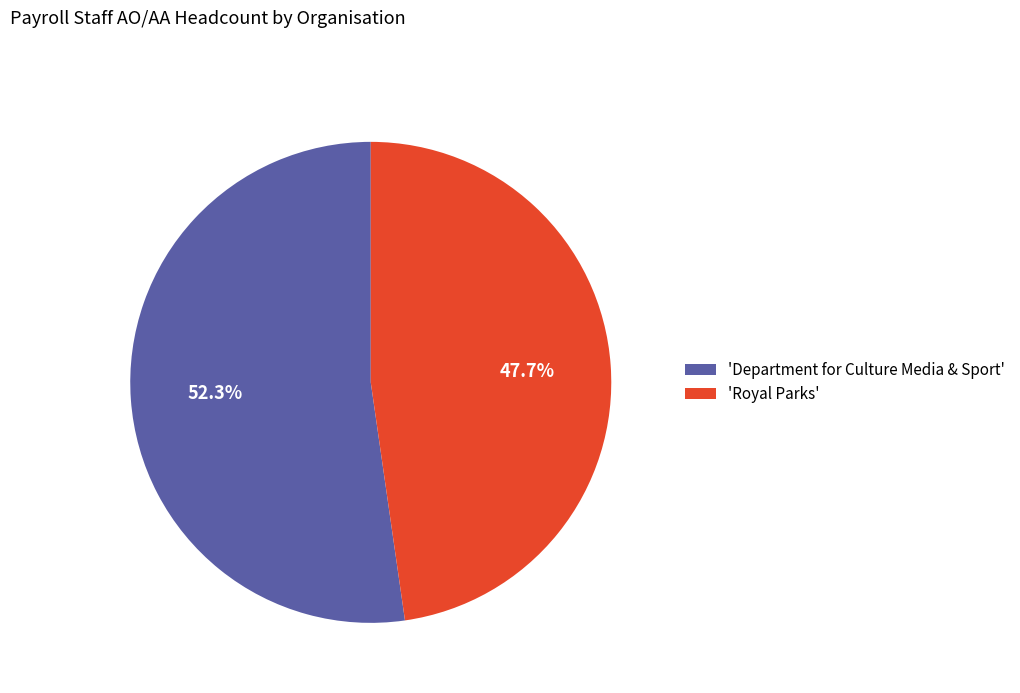

Is there a majority slice in this chart?

Yes